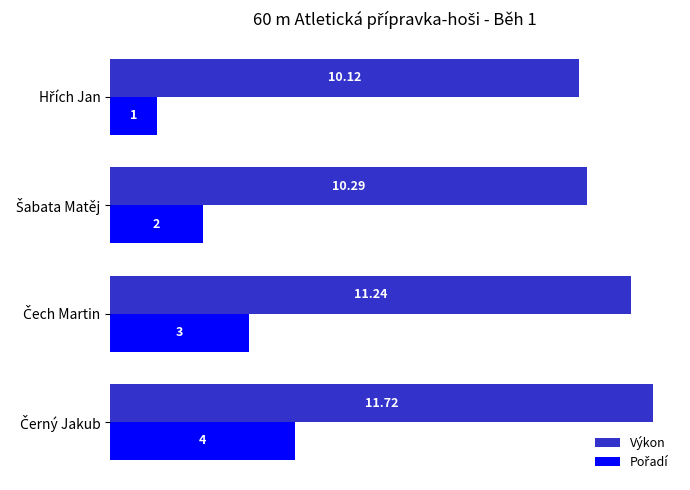

At how many categories does at least one series exceed 5?

4